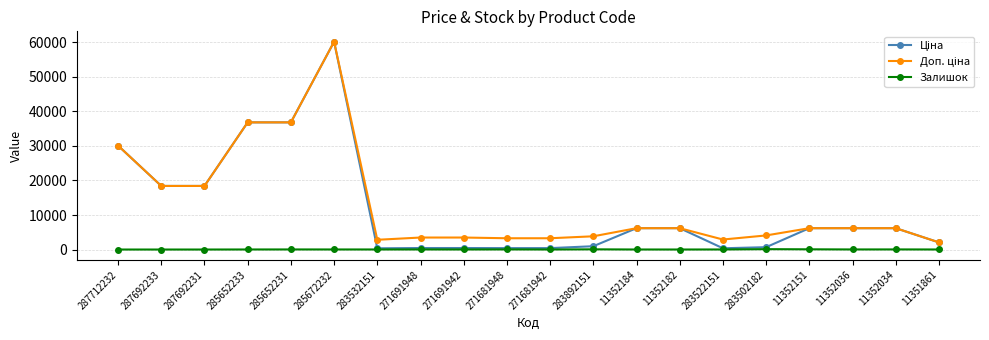

Does the chart display data point markers on the line(s)?

Yes